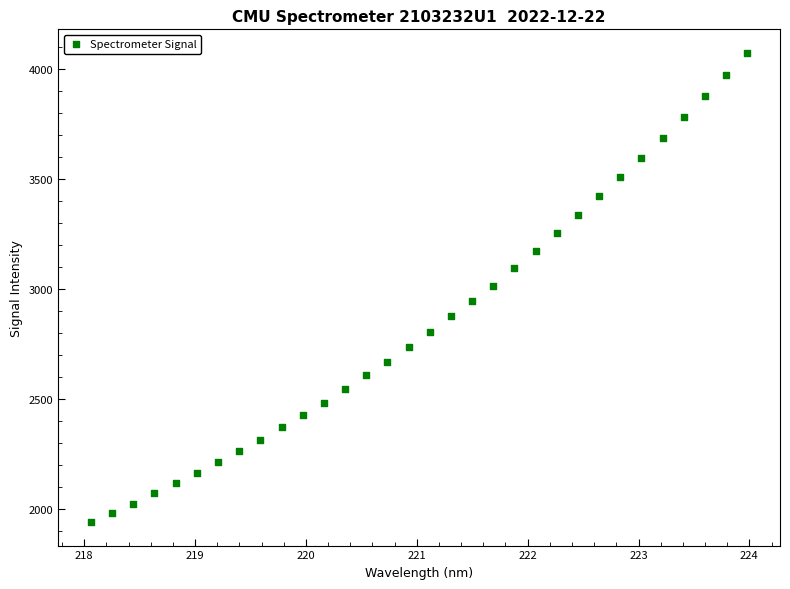

What is the range of Y values (max minus min)?

2133.4